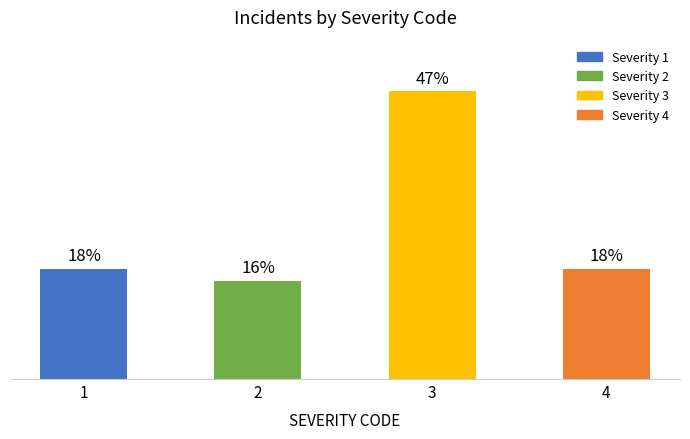

Which has a higher value, 2 or 1?

1